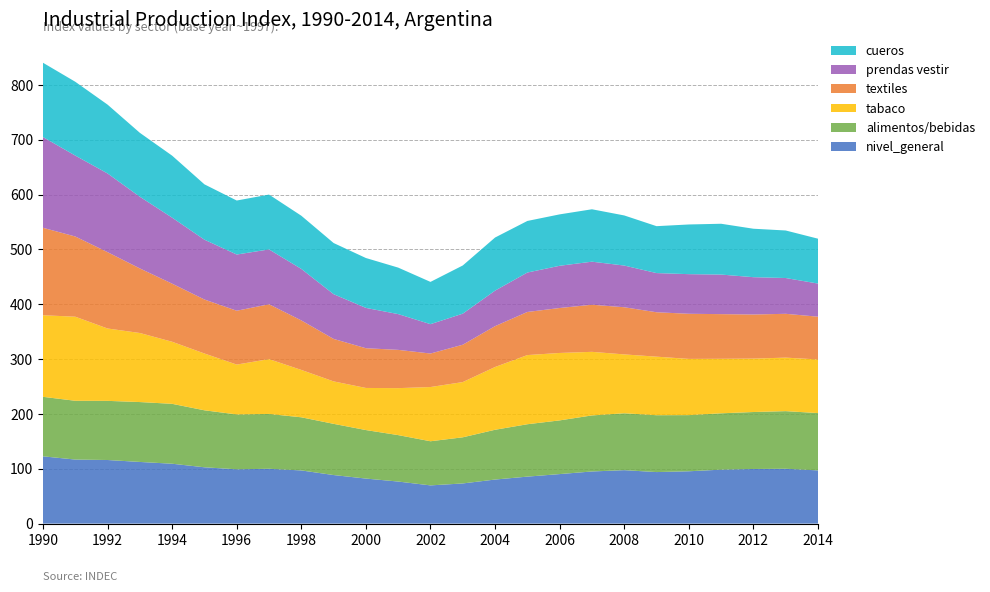

Reading left to right, list all the values displayed in this chart.

nivel_general: 122.7	116.8	116.0	112.4	109.2	102.7	99.0	100.0	97.0	88.5	82.1	76.7	69.7	73.2	80.3	85.7	90.3	95.1	97.5	94.0	95.4	98.4	99.6	100.0	97.1
elaboracion_productos_alimenticios_bebidas: 108.5	107.2	107.9	109.2	109.2	103.9	100.0	100.0	96.9	93.4	88.5	84.7	80.5	84.1	90.8	95.5	97.9	102.2	103.7	103.7	102.4	102.7	103.9	105.1	104.5
elaboracion_productos_tabaco: 148.8	153.3	132.0	125.9	113.2	103.6	90.9	100.0	86.4	77.4	76.8	85.7	98.9	100.7	114.5	126.1	123.0	115.9	107.4	106.7	102.5	99.4	97.4	97.6	97.8
fabricacion_productos_textiles: 159.5	146.3	139.2	117.8	105.9	98.5	98.2	100.0	90.3	77.5	72.5	69.8	61.1	68.1	74.5	78.6	82.0	85.9	86.0	81.0	82.3	81.5	80.4	79.9	78.0
fabricacion_prendas_vestir: 165.5	147.5	143.5	130.7	120.4	109.1	102.5	100.0	93.9	81.5	73.5	65.2	53.5	56.6	64.8	71.9	77.0	78.5	76.0	71.4	72.2	72.2	68.0	65.2	60.4
curtido_cueros: 135.4	134.6	125.5	116.6	113.0	100.9	98.5	100.0	97.0	93.3	91.0	84.8	77.1	87.9	96.8	94.0	93.7	95.6	91.4	85.5	90.6	92.7	88.3	86.7	81.8